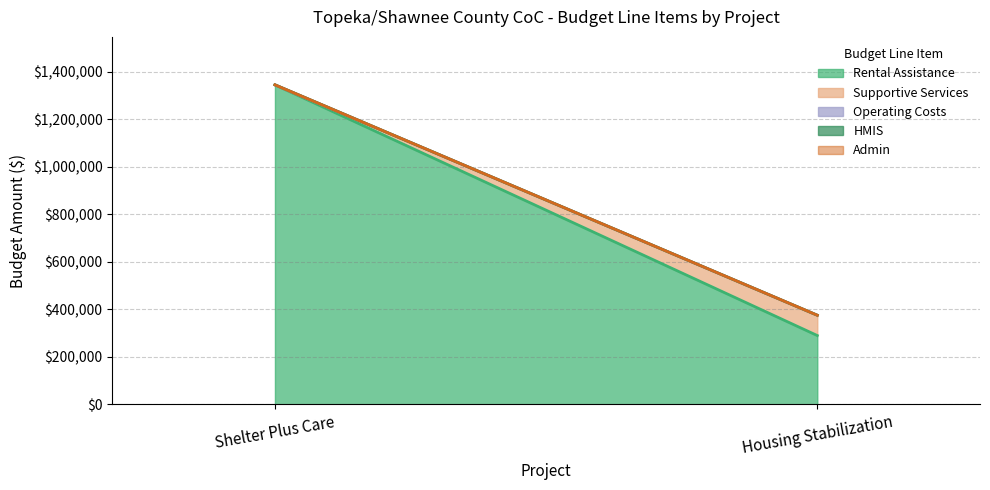

Does the chart have visible grid lines?

Yes